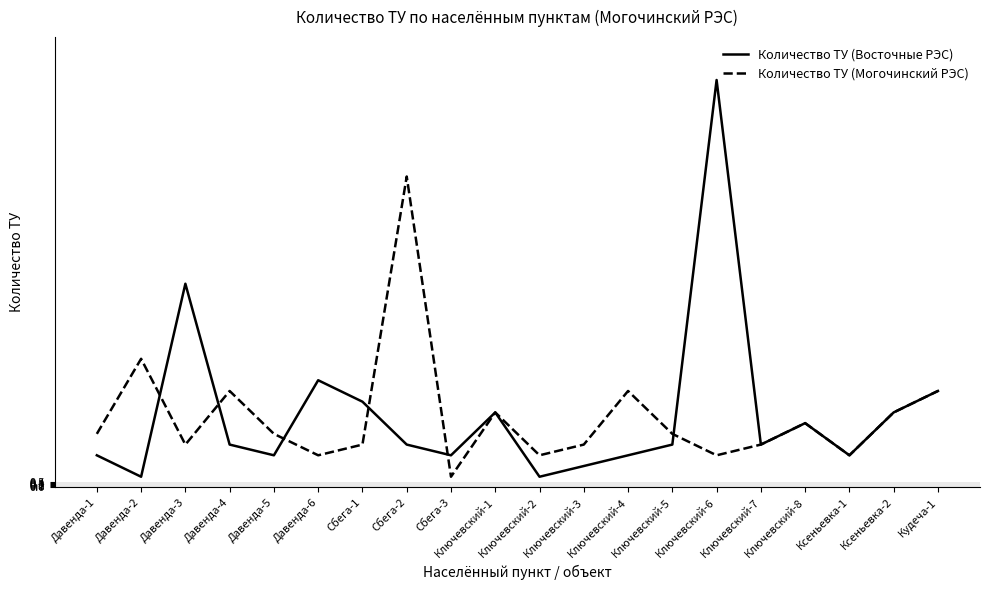

Does the chart have visible grid lines?

Yes